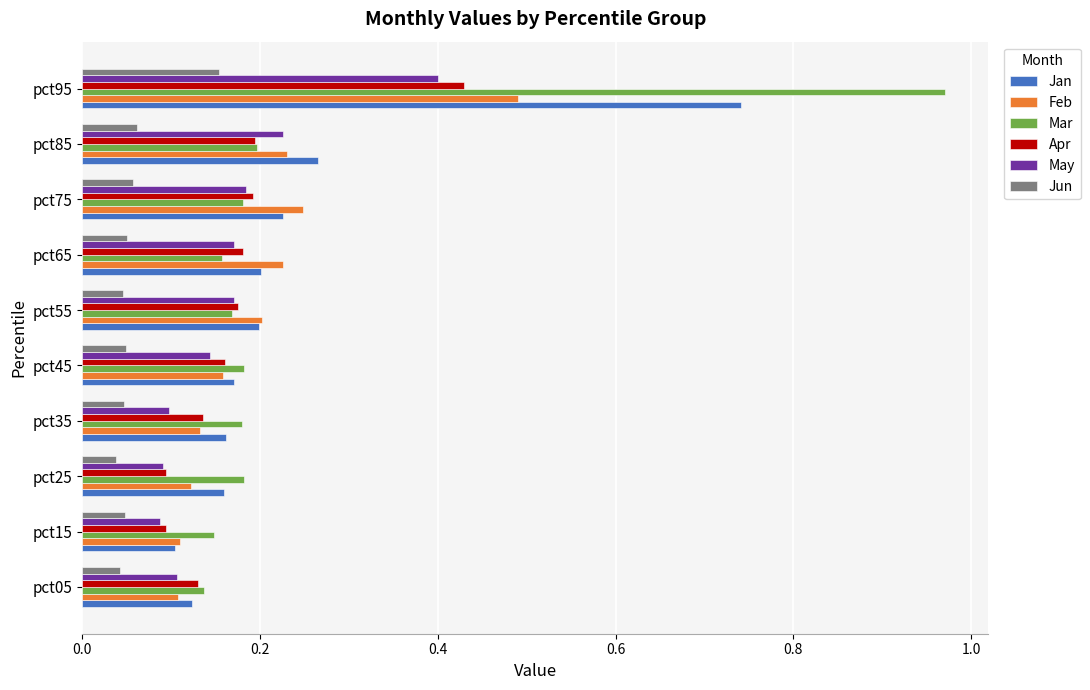

At which category is the sum across all series the highest?

pct95